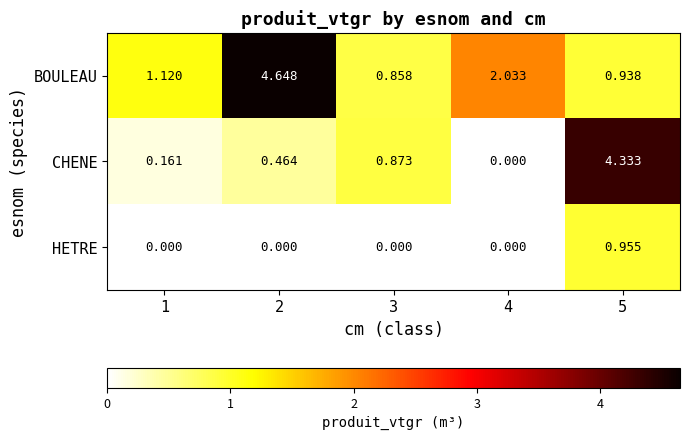

Rank the series at 2 from lowest to highest value.

HETRE, CHENE, BOULEAU